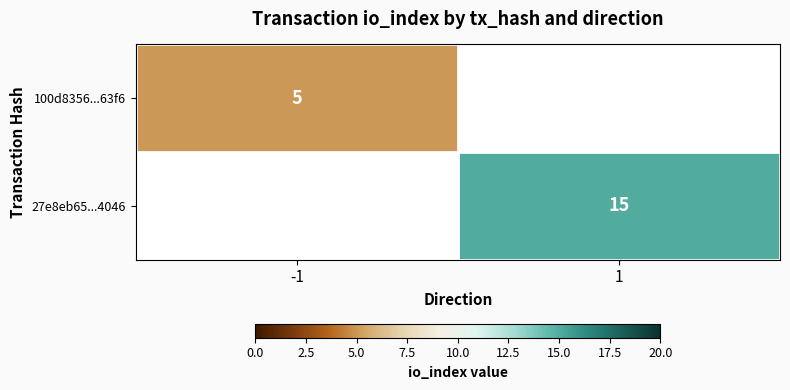

What is the minimum value shown in the chart?

5.0